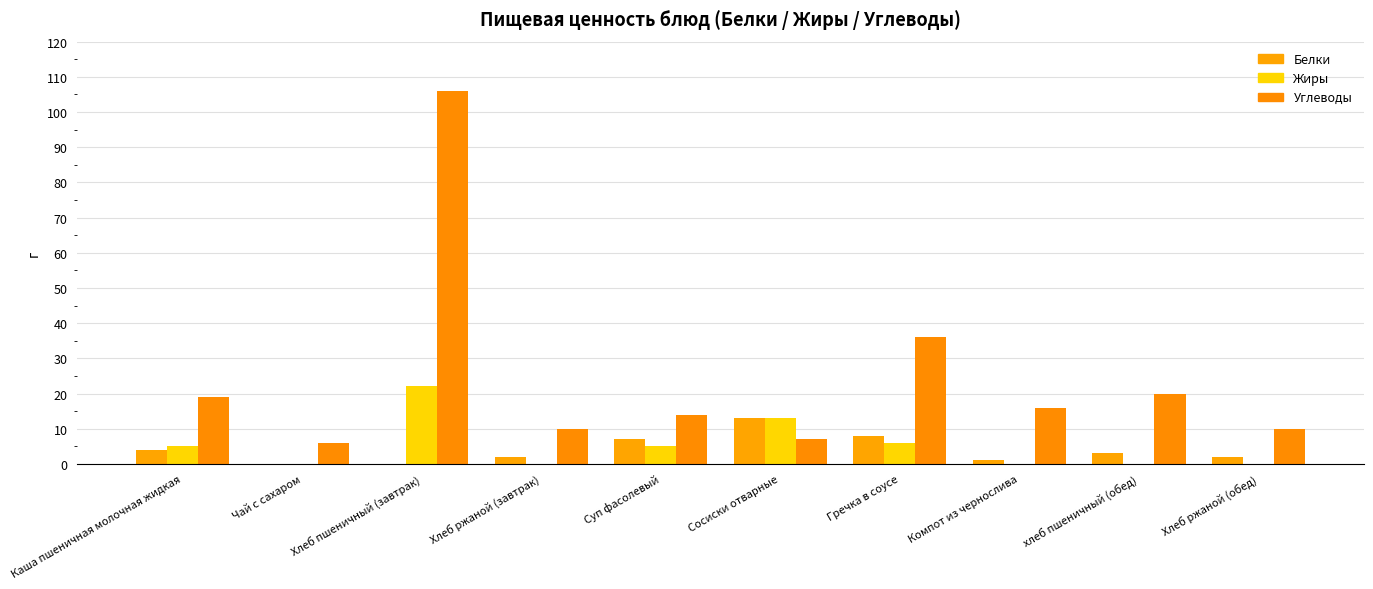

Reading right to left, what are all the values shown in this chart?

Белки: Хлеб ржаной (обед)=2	хлеб пшеничный (обед)=3	Компот из чернослива=1	Гречка в соусе=8	Сосиски отварные=13	Суп фасолевый=7	Хлеб ржаной (завтрак)=2	Хлеб пшеничный (завтрак)=0	Чай с сахаром=0	Каша пшеничная молочная жидкая=4
Жиры: Хлеб ржаной (обед)=0	хлеб пшеничный (обед)=0	Компот из чернослива=0	Гречка в соусе=6	Сосиски отварные=13	Суп фасолевый=5	Хлеб ржаной (завтрак)=0	Хлеб пшеничный (завтрак)=22	Чай с сахаром=0	Каша пшеничная молочная жидкая=5
Углеводы: Хлеб ржаной (обед)=10	хлеб пшеничный (обед)=20	Компот из чернослива=16	Гречка в соусе=36	Сосиски отварные=7	Суп фасолевый=14	Хлеб ржаной (завтрак)=10	Хлеб пшеничный (завтрак)=106	Чай с сахаром=6	Каша пшеничная молочная жидкая=19